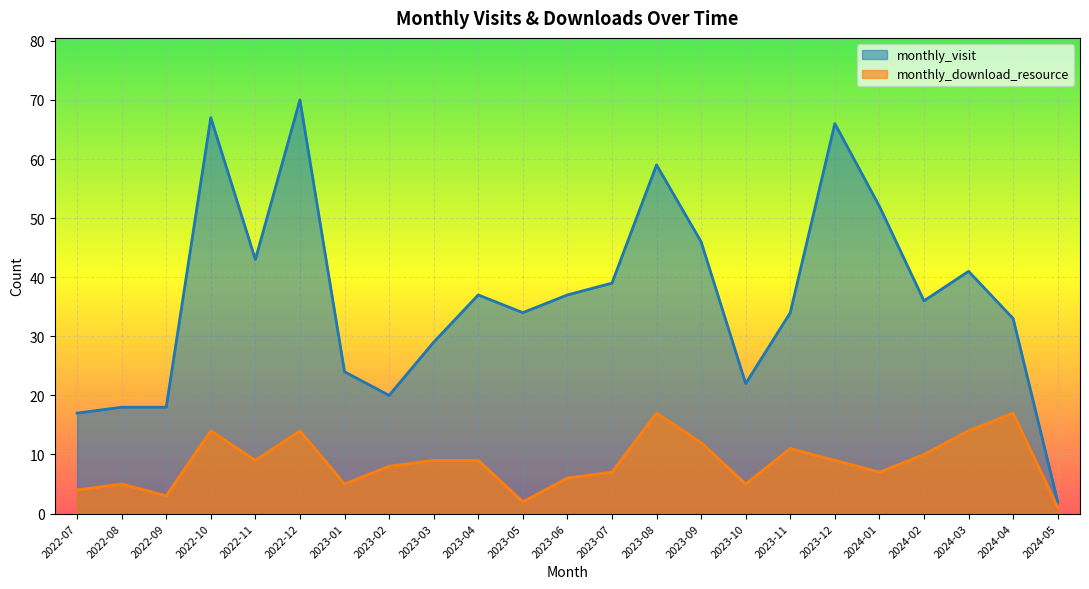

Where is the first local minimum for monthly_visit?

2022-11